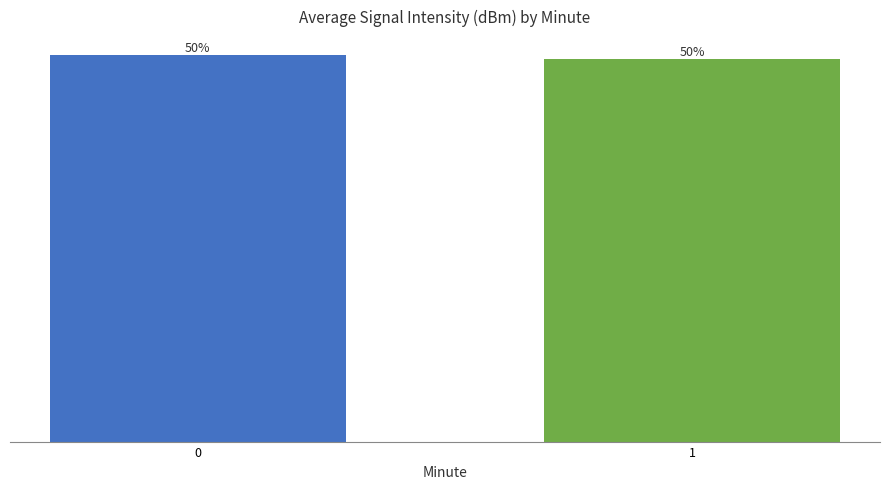

What is the sum of the values at 1 and 0?

100.0